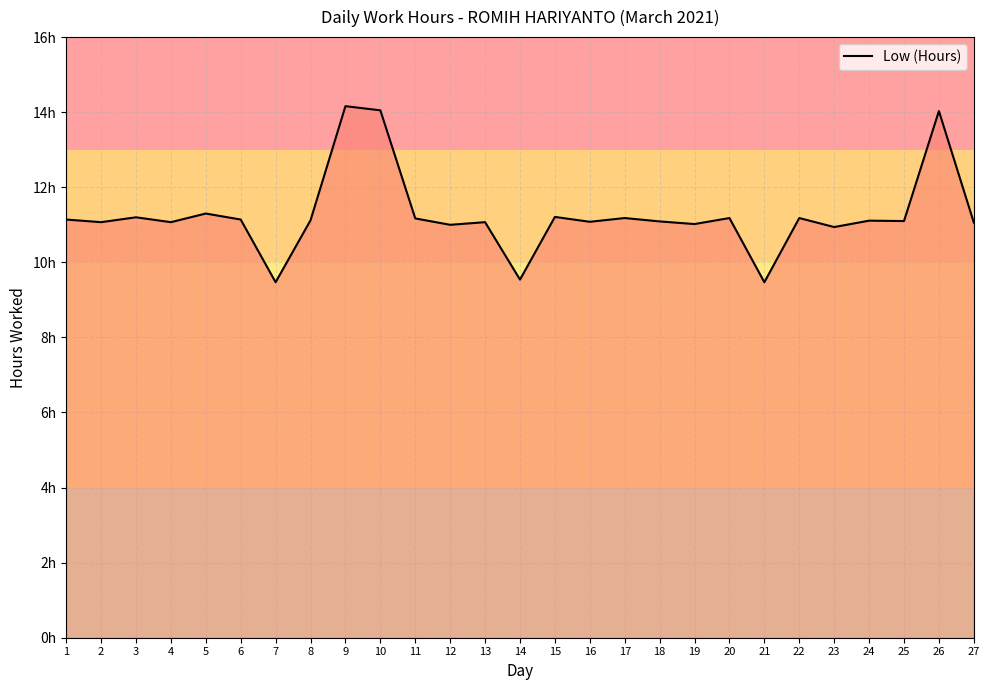

Where does the data first go above 11?

1